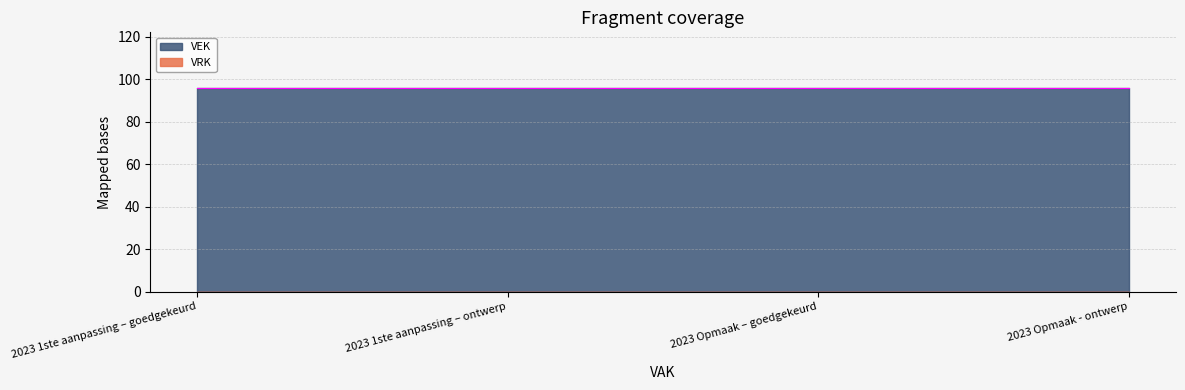

Rank the series at 2023 1ste aanpassing – goedgekeurd from lowest to highest value.

VRK, VEK